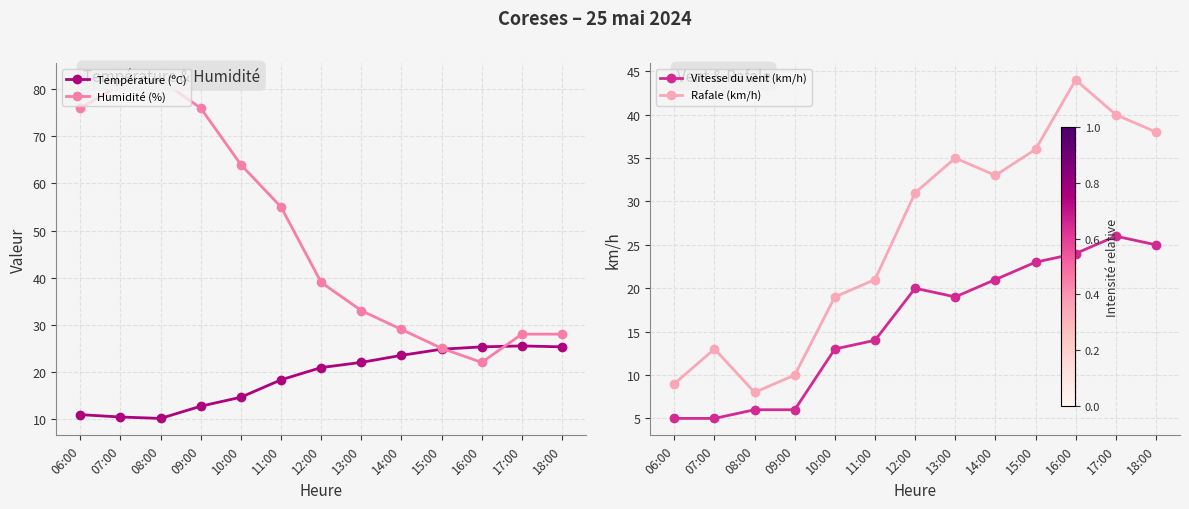

The value of Humidité (%) at 08:00 is 82.0. True or false?

True